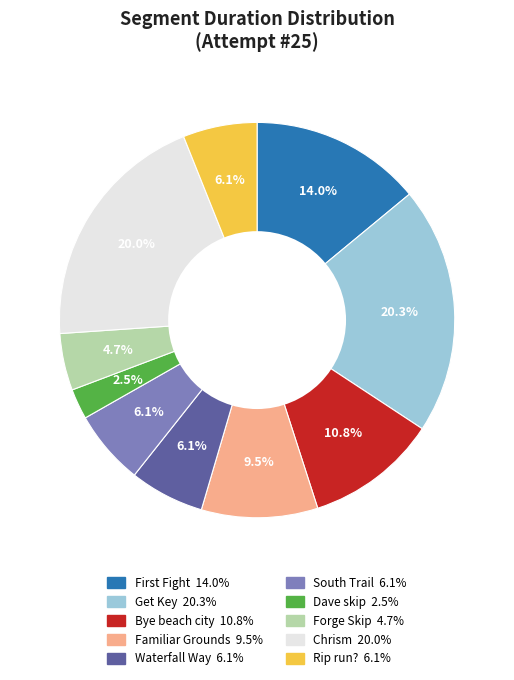

To the nearest percent, what is the difference between the largest and smallest slice percentages?

18%